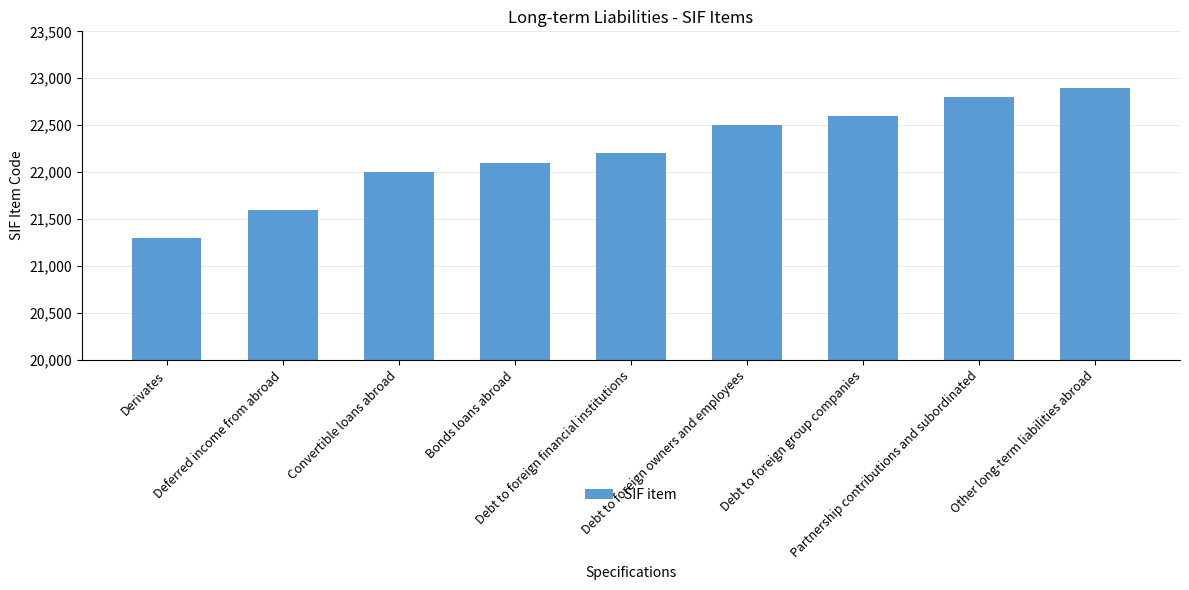

What is the minimum value shown in the chart?

21300